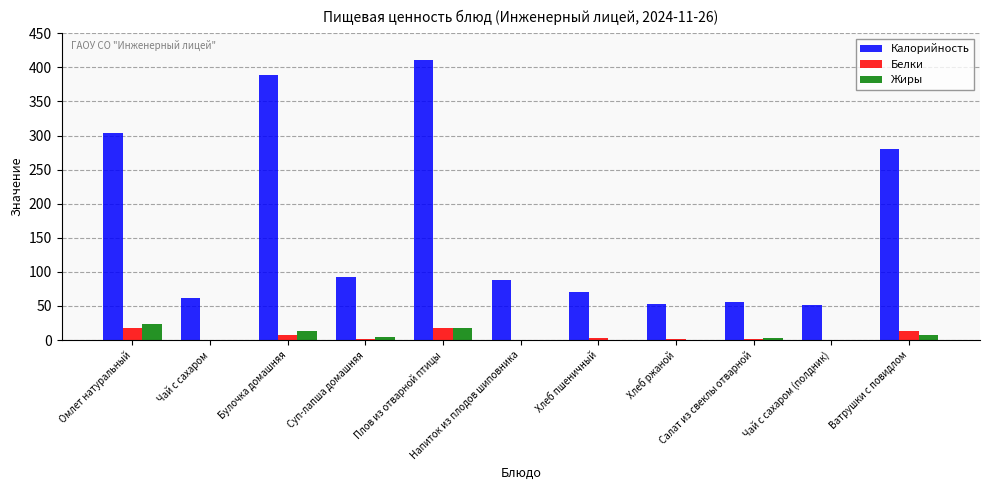

What is the sum of the Жиры values at Чай с сахаром and Плов из отварной птицы?

18.2